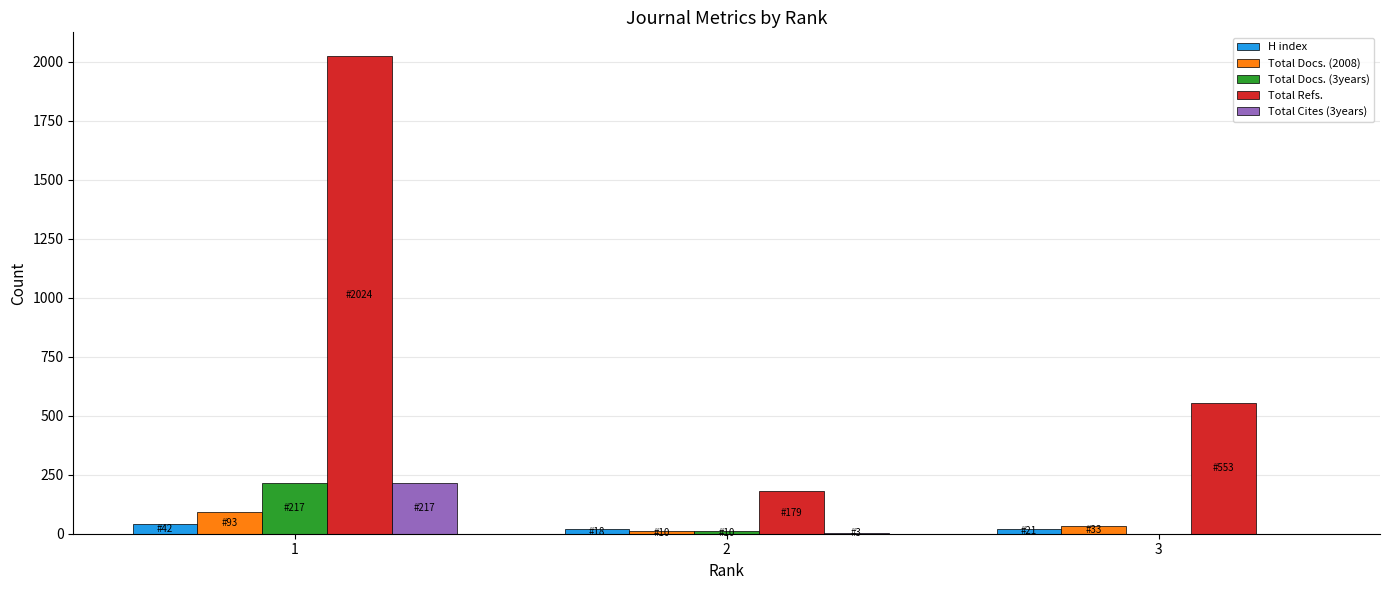

Which series changed the most between 1 and 3?

Total Refs.